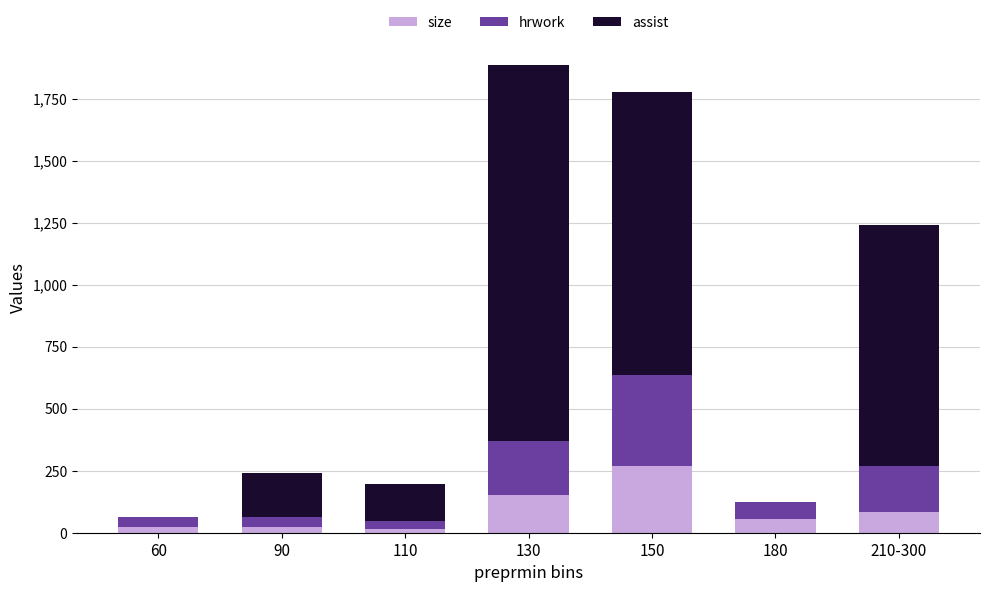

What is the highest value of the size series?

270.0